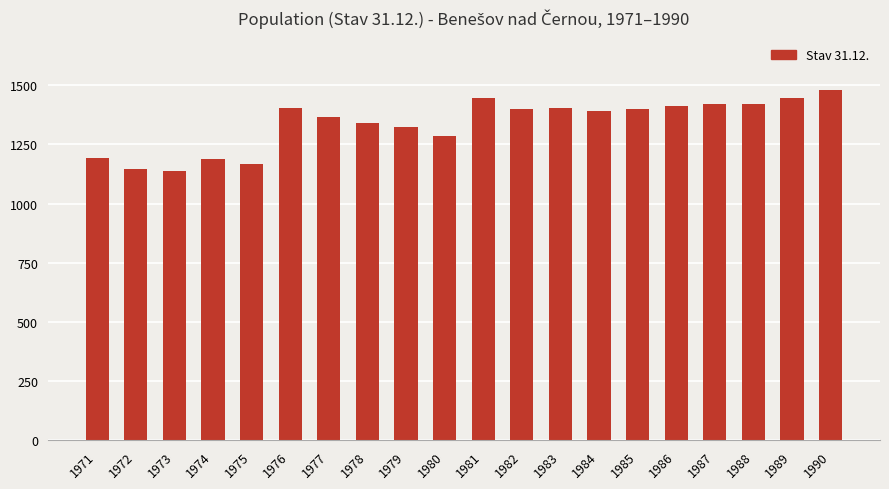

What is the greatest value displayed?

1481